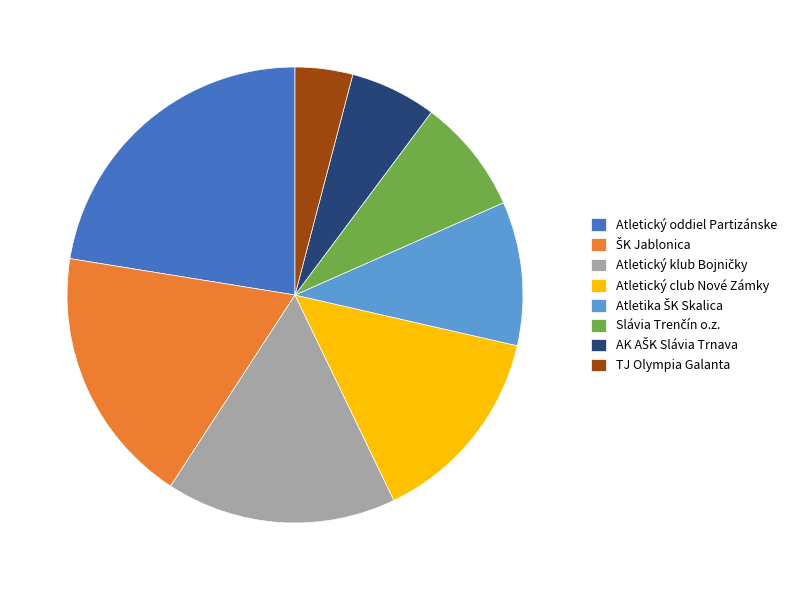

Combined, do TJ Olympia Galanta and Atletický oddiel Partizánske account for over 50%?

No